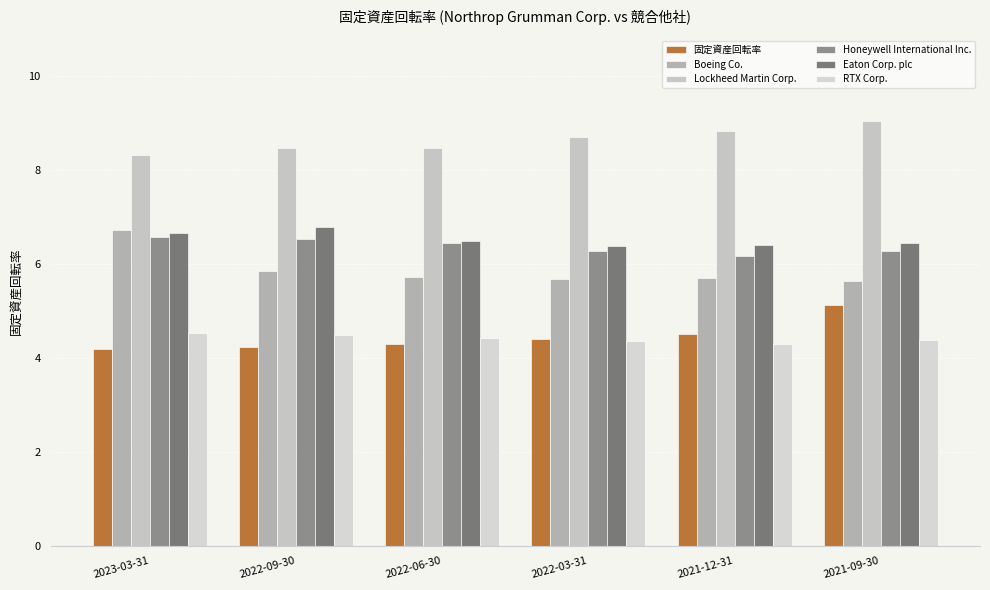

List the series in order of their peak value, highest first.

Lockheed Martin Corp., Eaton Corp. plc, Boeing Co., Honeywell International Inc., 固定資産回転率, RTX Corp.